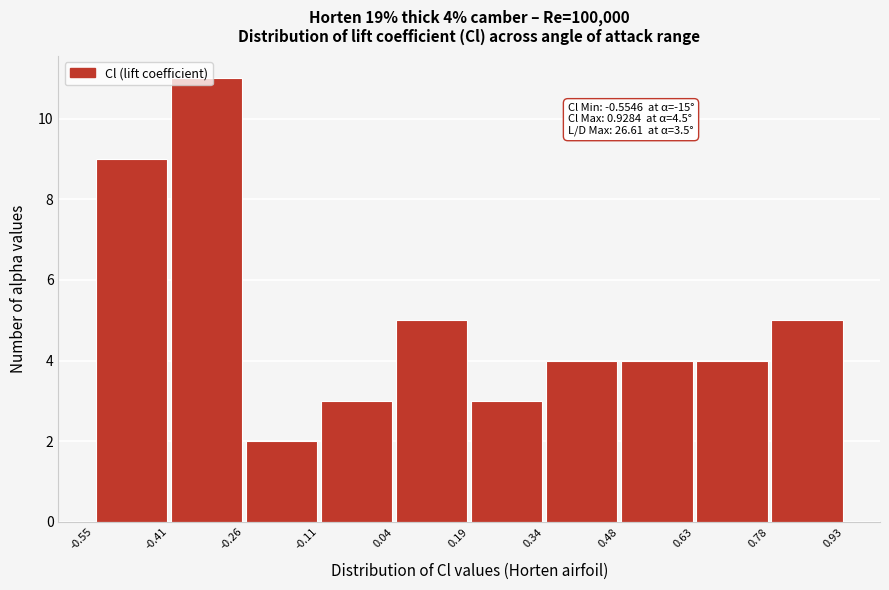

Which range on the x-axis has the tallest bar?

-0.41 to -0.26